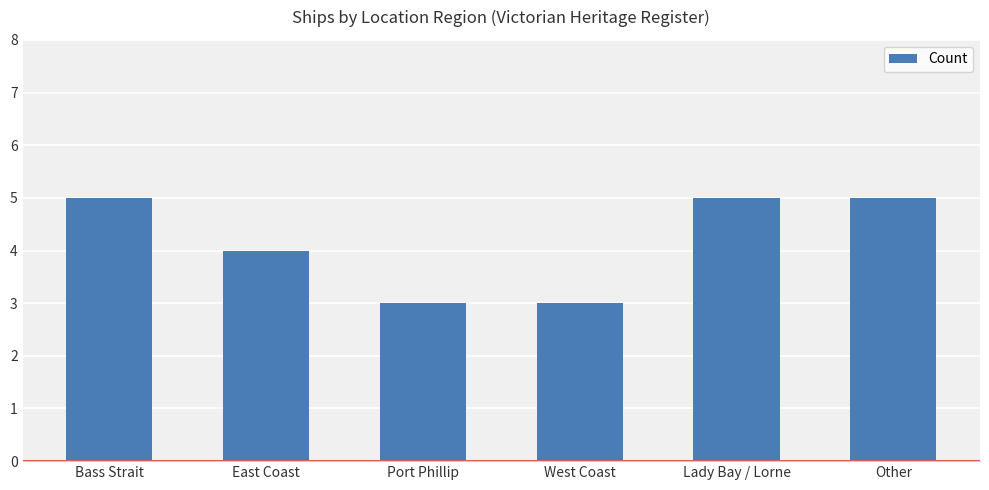

What is the maximum value shown in the chart?

5